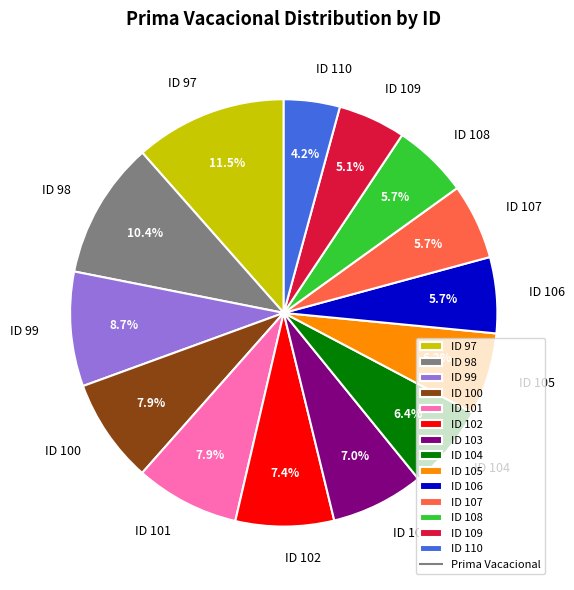

To the nearest percent, what is the difference between the largest and smallest slice percentages?

7%